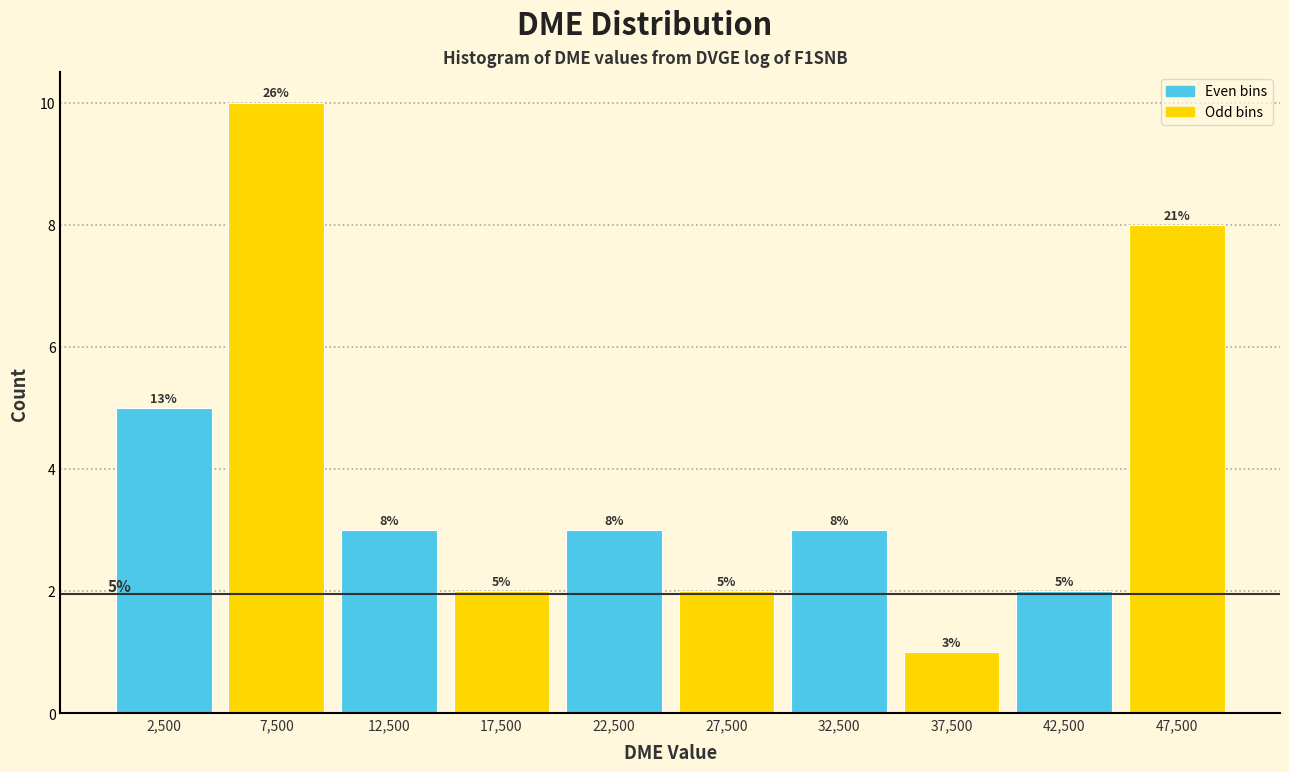

Which range on the x-axis has the tallest bar?

5000 to 10000